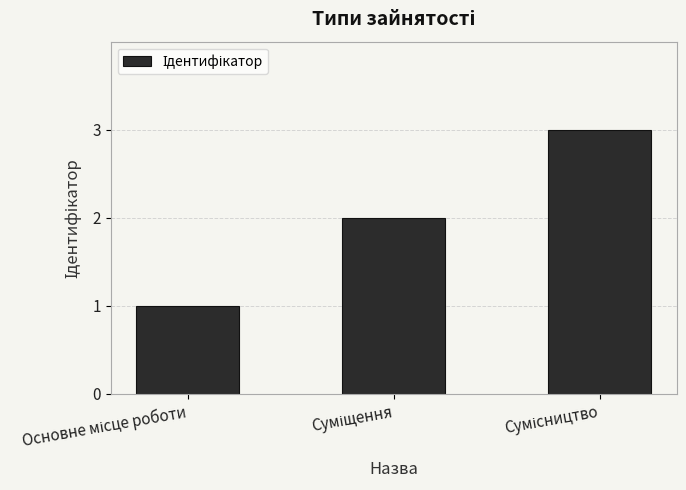

Does the chart contain stacked bars?

No